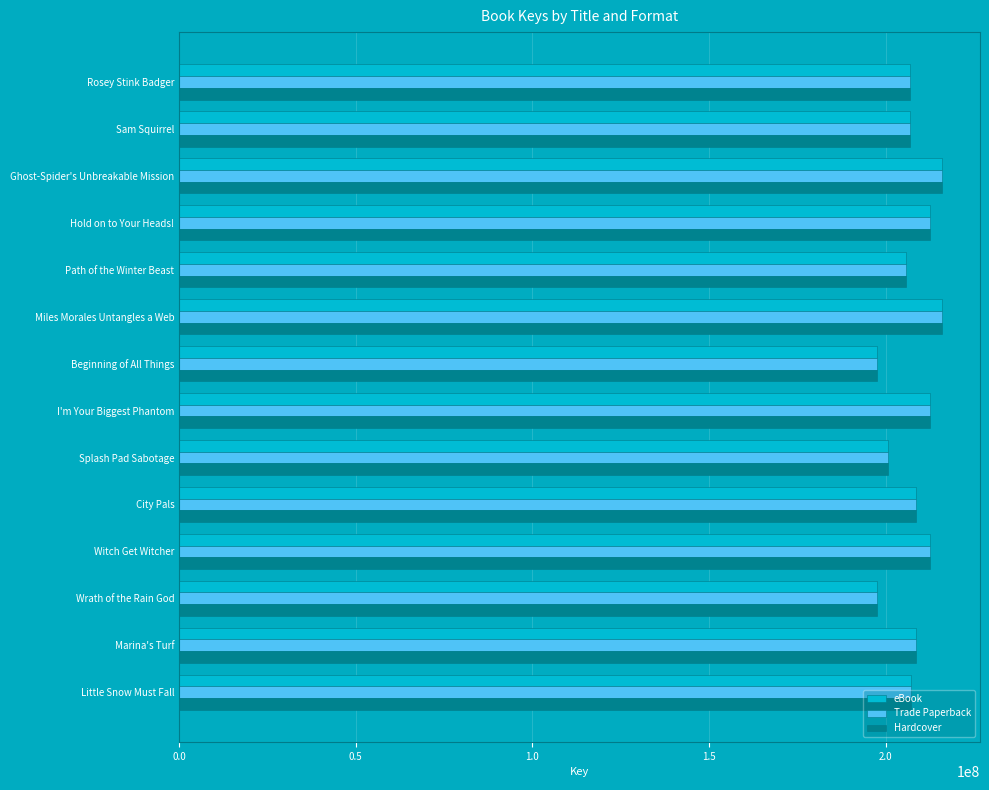

Is it true that Hardcover equals 212477448 at I'm Your Biggest Phantom?

True